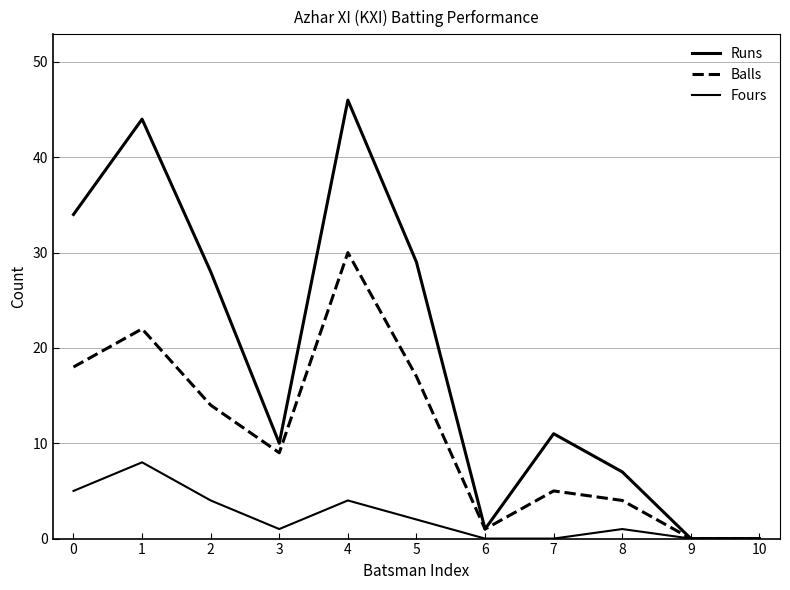

How many lines are shown in the chart?

3